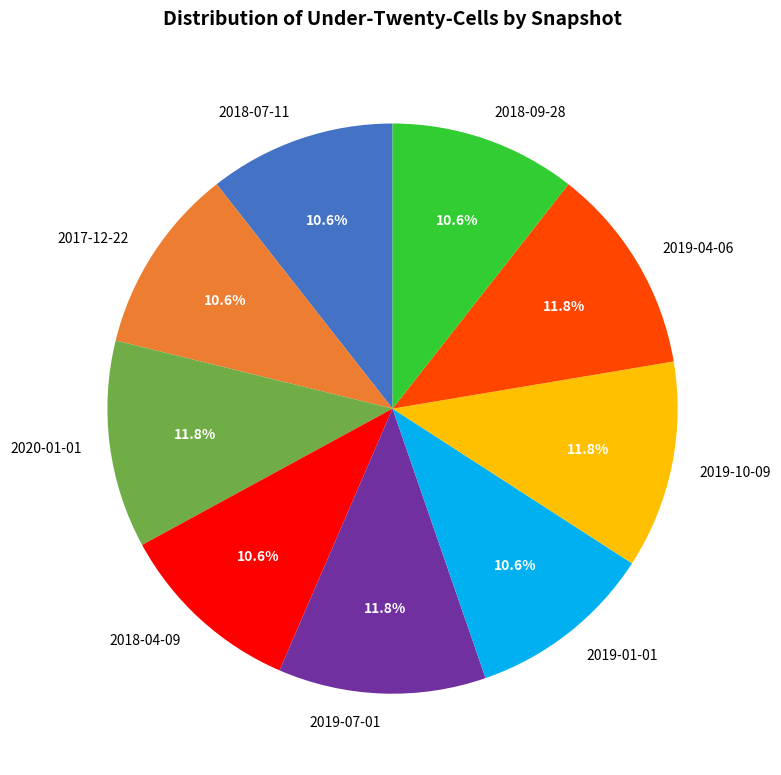

The 2020-01-01 slice represents 12% of the pie. True or false?

True